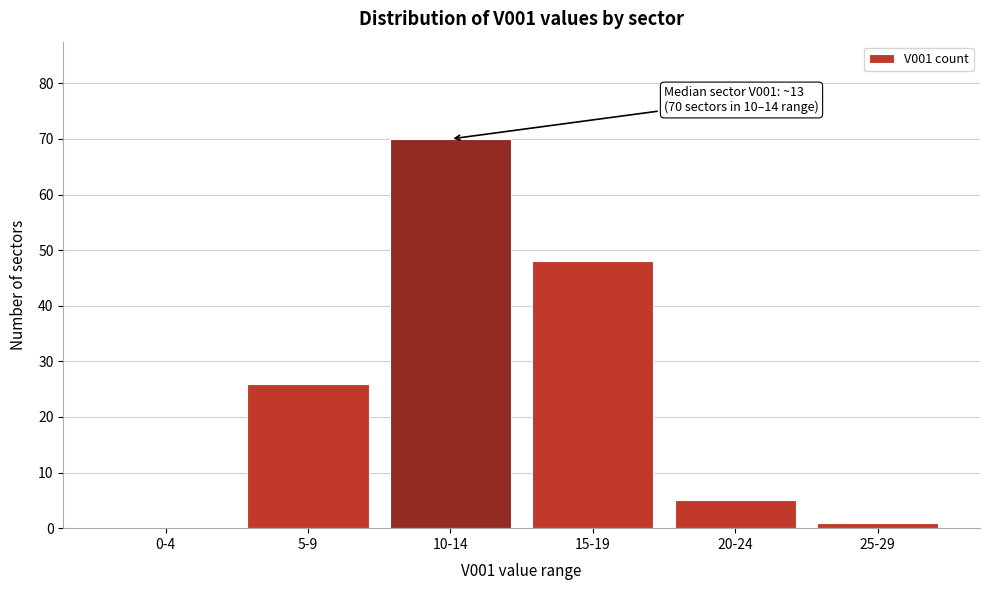

Reading left to right, list all the values displayed in this chart.

0-4=0	5-9=26	10-14=70	15-19=48	20-24=5	25-29=1